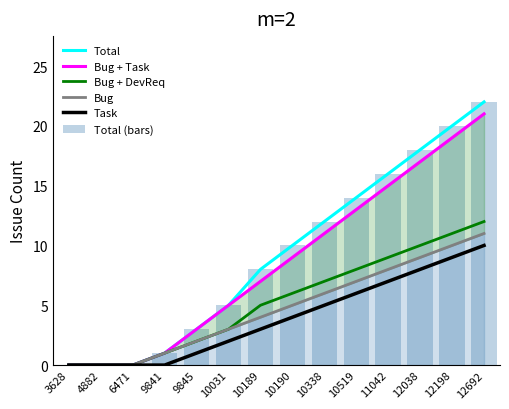

Where is Bug + DevReq nearest to the value 6?

10190